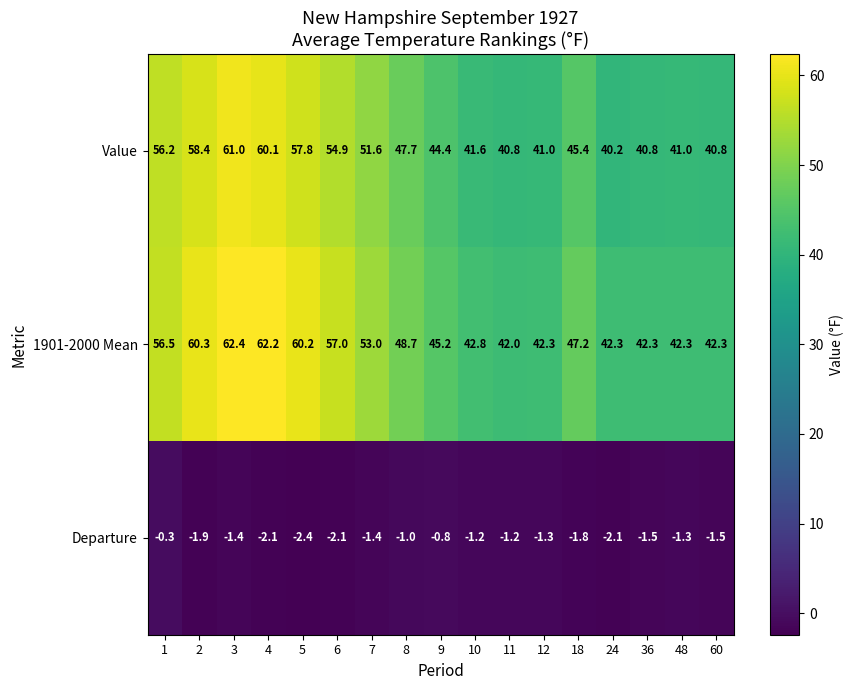

What value does the 1901-2000 Mean series have at 3?

62.4